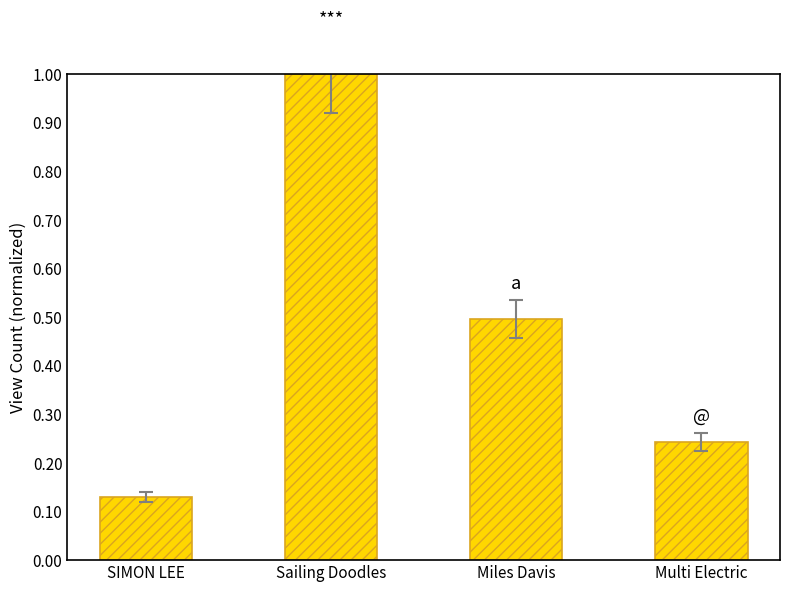

What position from the left is Miles Davis?

3